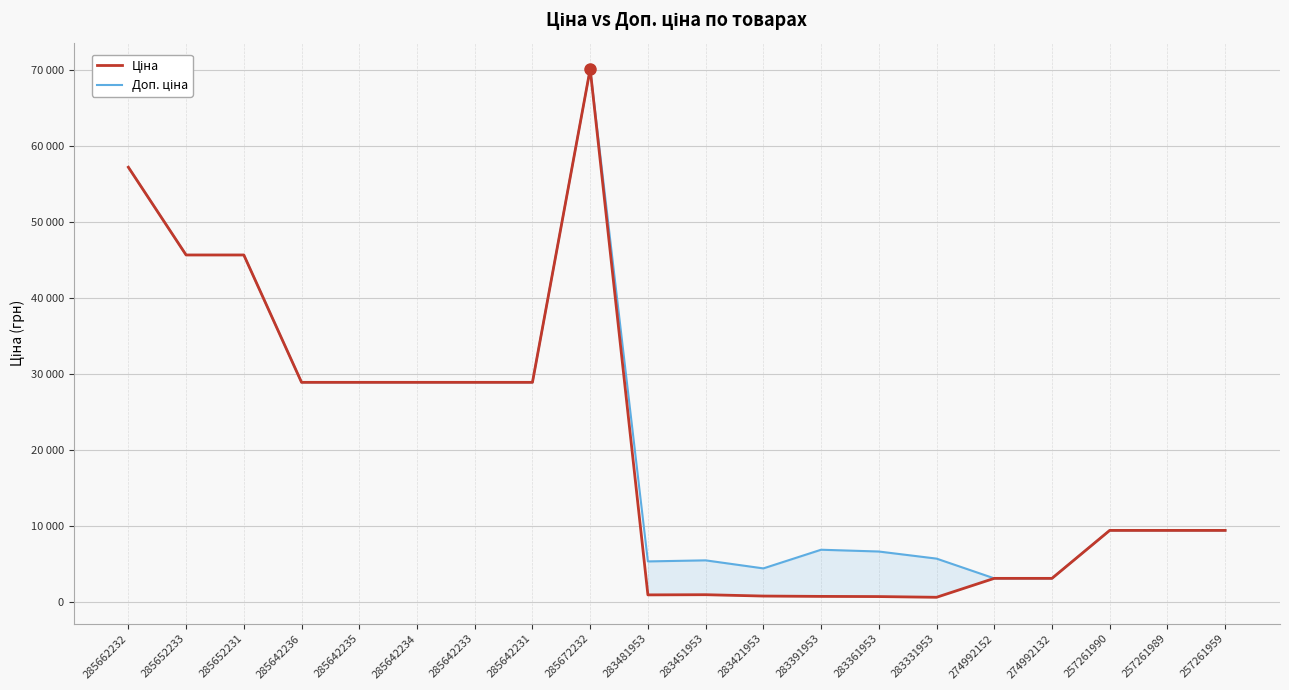

Reading left to right, what are all the values shown in this chart?

Ціна: 285662232=57235.5	285652233=45672.6	285652231=45672.6	285642236=28890.3	285642235=28890.3	285642234=28890.3	285642233=28890.3	285642231=28890.3	285672232=70181.6	283481953=882.1	283451953=905.5	283421953=728.8	283391953=683.2	283361953=659.8	283331953=566.2	274992152=3059.7	274992132=3059.7	257261990=9379.3	257261989=9379.3	257261959=9379.3
Доп. ціна: 285662232=57235.5	285652233=45672.6	285652231=45672.6	285642236=28890.3	285642235=28890.3	285642234=28890.3	285642233=28890.3	285642231=28890.3	285672232=70181.6	283481953=5292.4	283451953=5432.8	283421953=4372.9	283391953=6831.9	283361953=6597.9	283331953=5662.1	274992152=3060.0	274992132=3060.0	257261990=9379.3	257261989=9379.3	257261959=9379.3